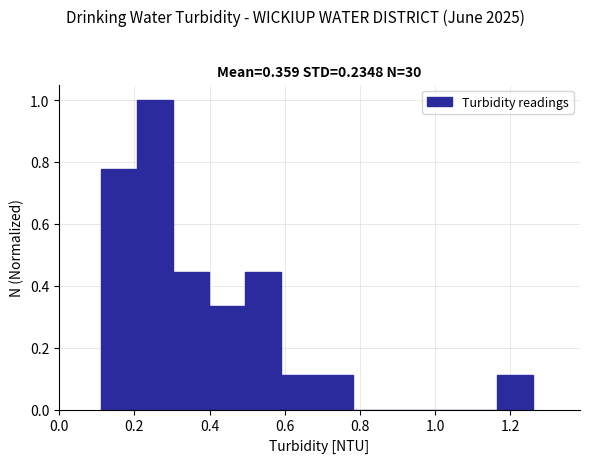

How tall is the bar that spans 0.40 to 0.50 on the x-axis? Neither the bar edges nor the heights are printed on the chart, so give them approximately, as read against the axes.

0.34